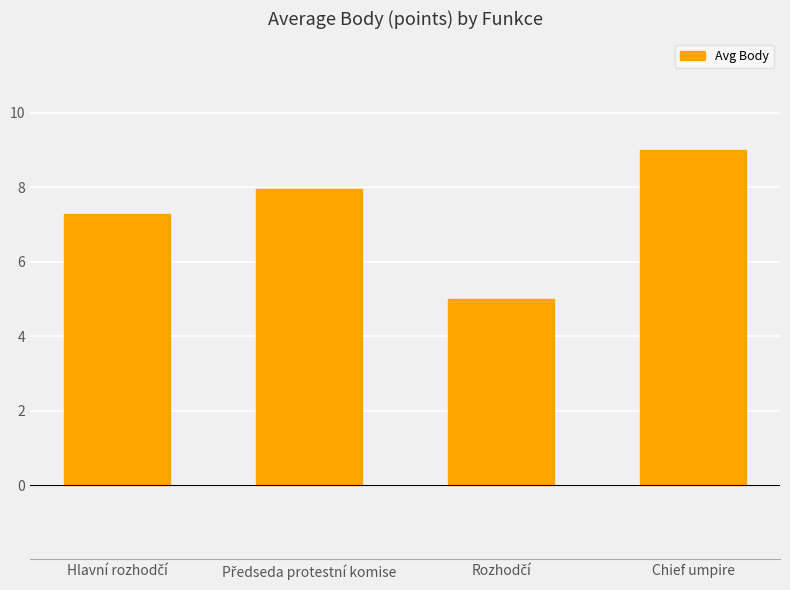

What is the difference between the second highest and second lowest values?

0.7